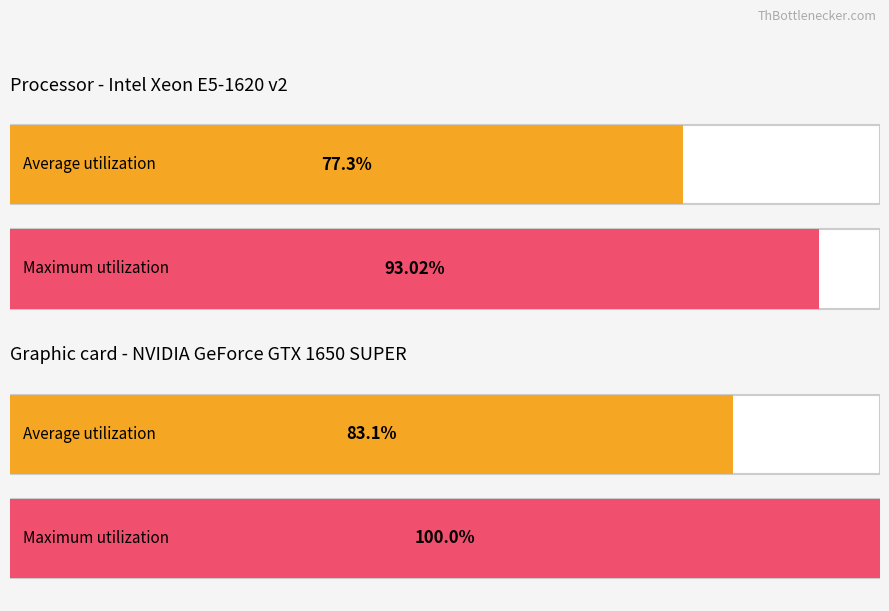

What is the difference between the maximum and second lowest values in the Average utilization series?

11.4